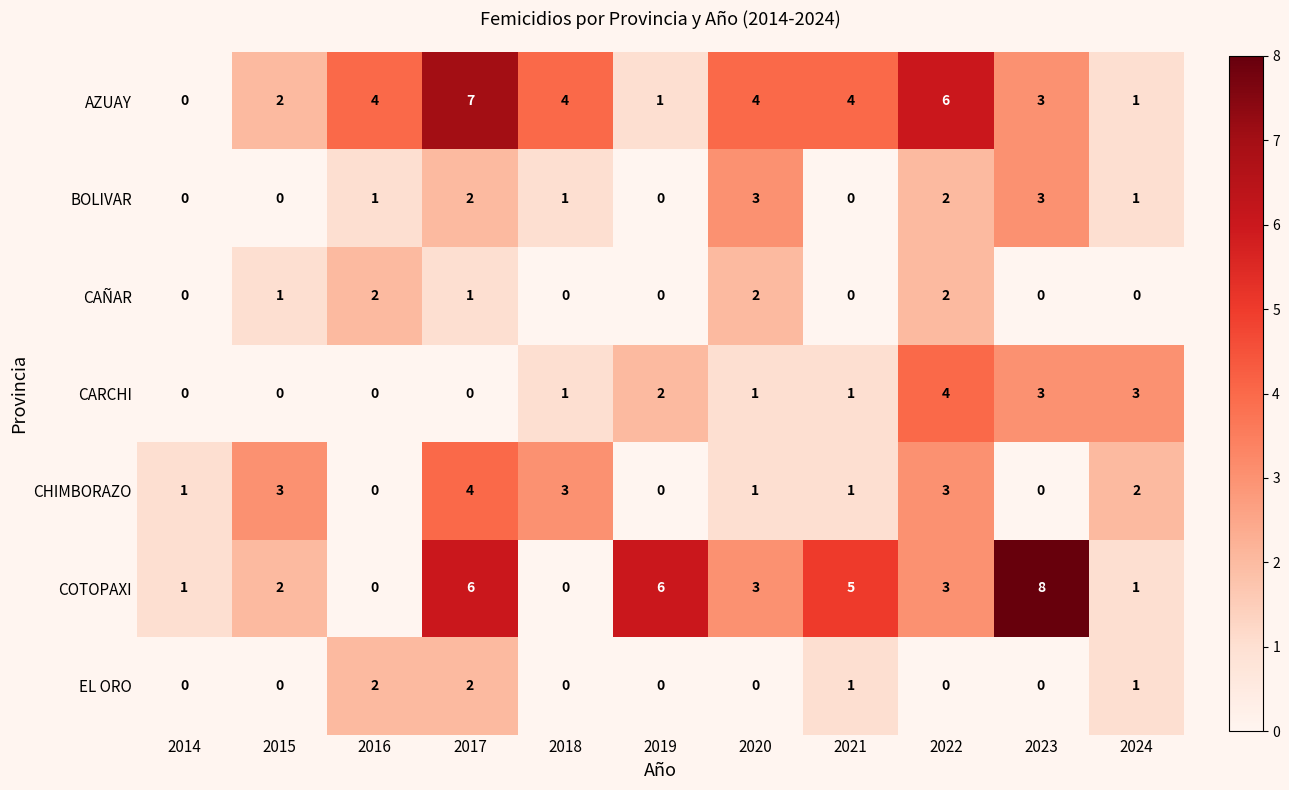

At which category is the sum across all series the highest?

2017